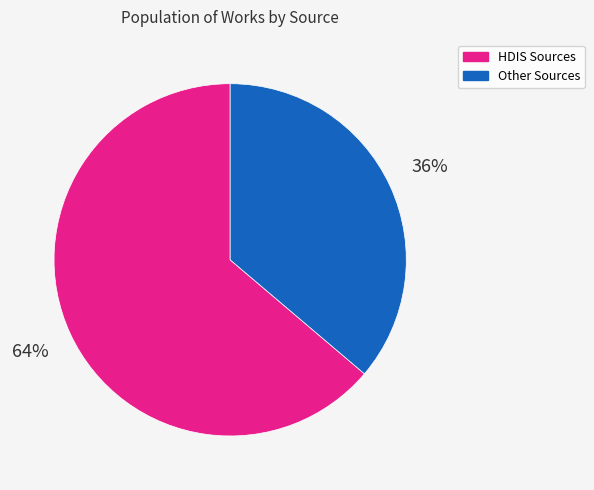

Is there a majority slice in this chart?

Yes